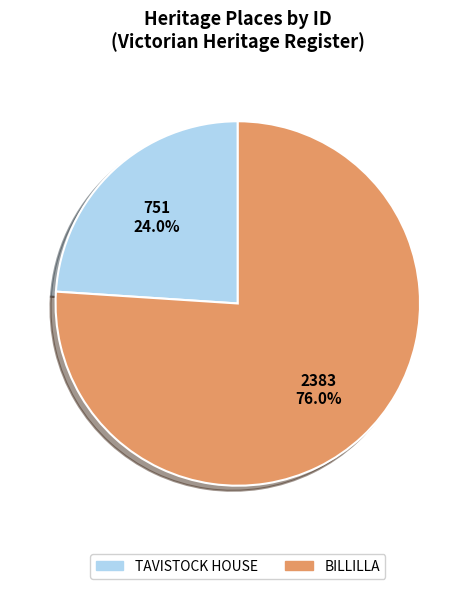

Which category accounts for the majority?

BILLILLA